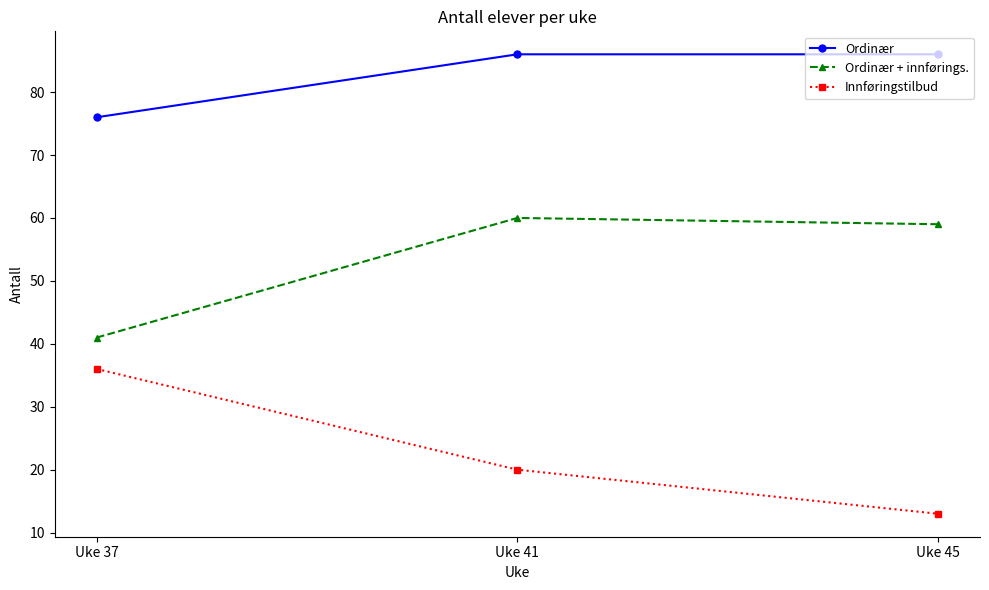

Reading right to left, extract all data points from this chart.

Ordinær: 86	86	76
Ordinær + innførings.: 59	60	41
Innføringstilbud: 13	20	36